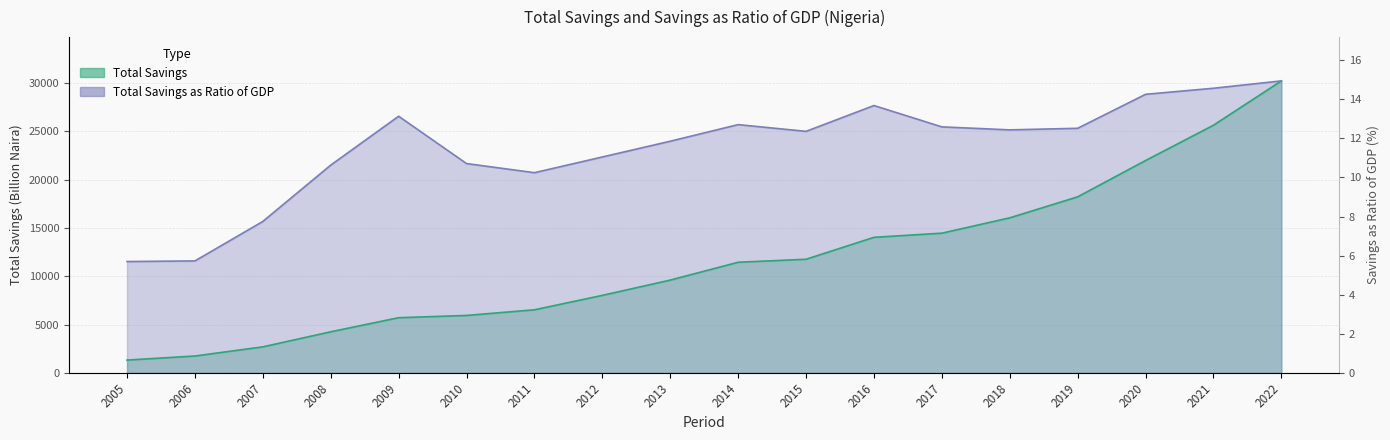

Which has a higher value, 2005 or 2006?

2006